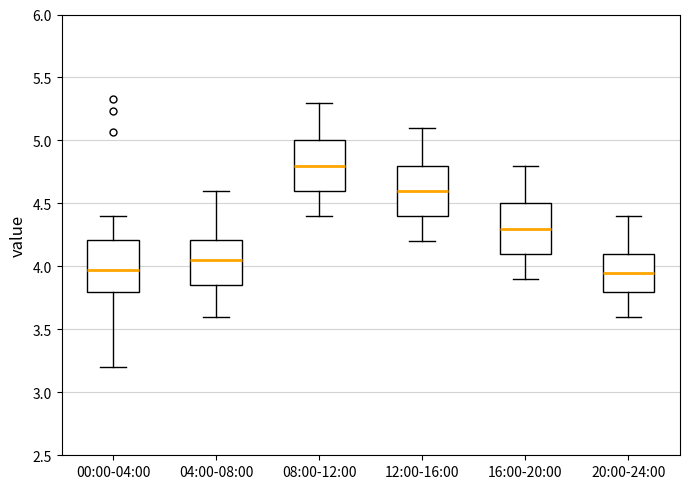

Reading left to right, read every box against the y-axis: the position of its median line, the range the box covers, and the ends of its whiskers. The values are not printed on the chart, so give them approximately, as read against the axis.

00:00-04:00: median 3.95, box 3.80 to 4.20, whiskers 3.20 to 4.40
04:00-08:00: median 4.05, box 3.85 to 4.20, whiskers 3.60 to 4.60
08:00-12:00: median 4.80, box 4.60 to 5.00, whiskers 4.40 to 5.30
12:00-16:00: median 4.60, box 4.40 to 4.80, whiskers 4.20 to 5.10
16:00-20:00: median 4.30, box 4.10 to 4.50, whiskers 3.90 to 4.80
20:00-24:00: median 3.95, box 3.80 to 4.10, whiskers 3.60 to 4.40